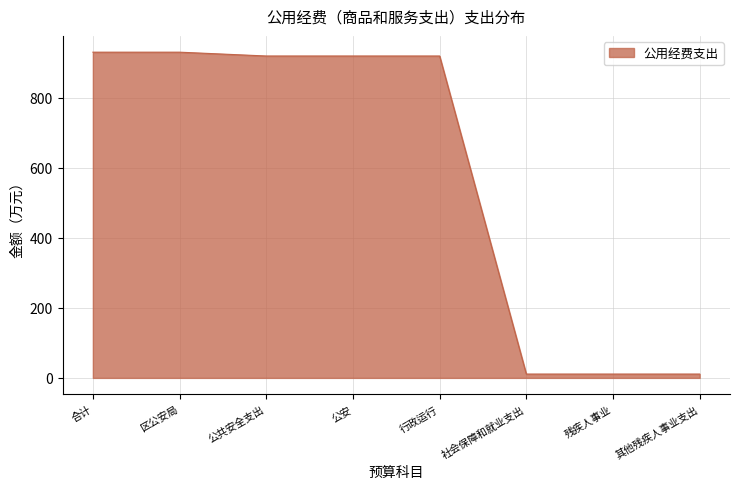

Between 其他残疾人事业支出 and 区公安局, which is larger?

区公安局